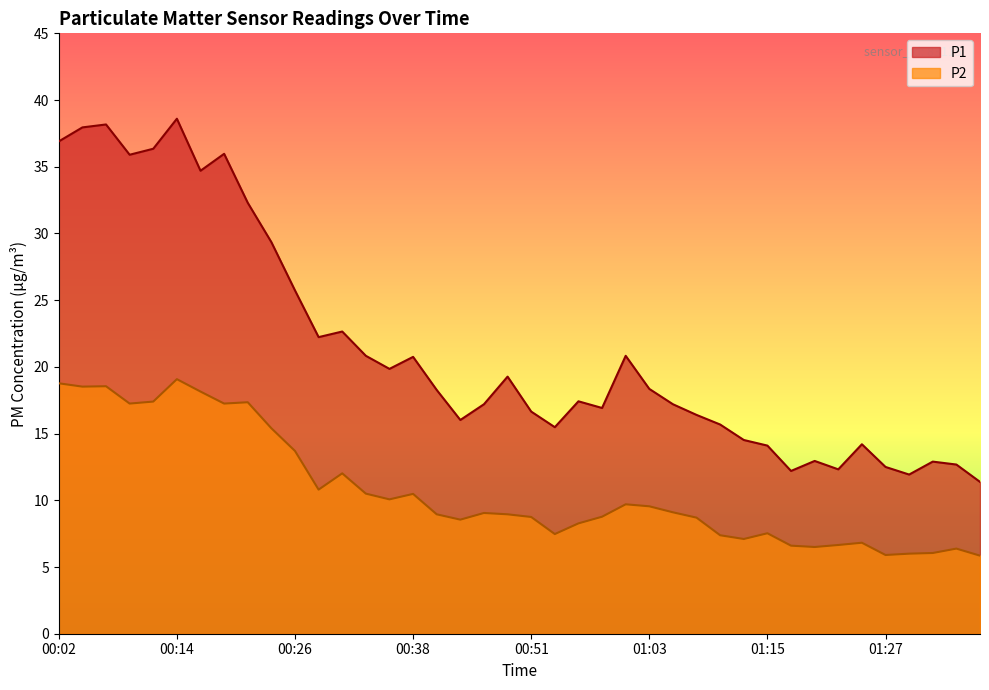

At which category is the sum across all series the highest?

00:14